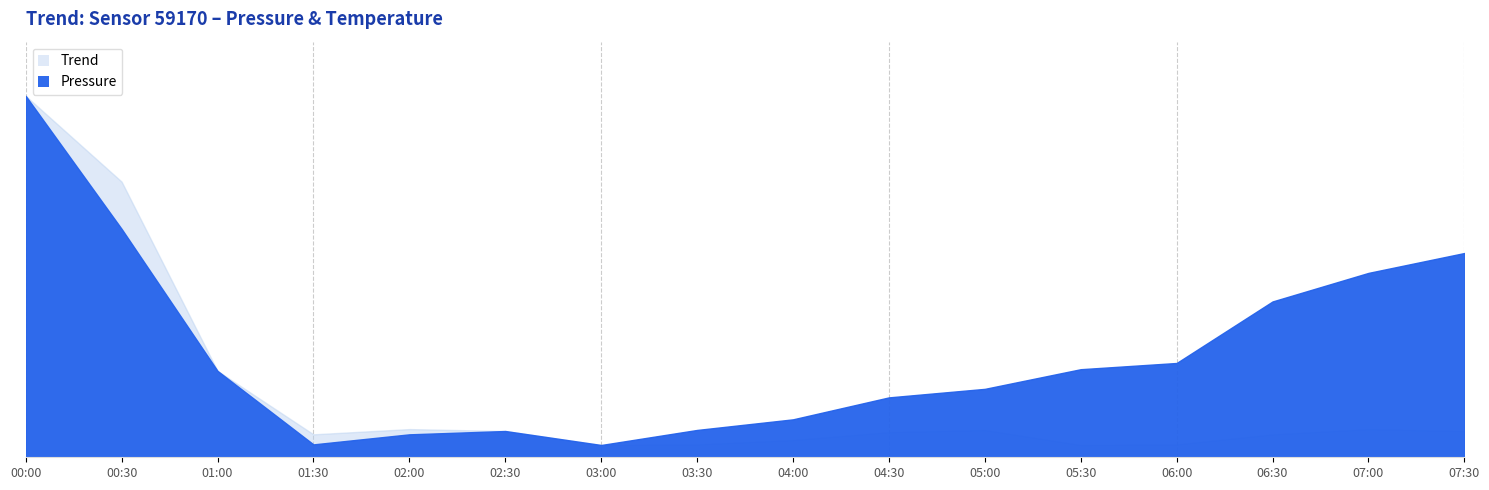

What is the greatest value displayed?

147.1